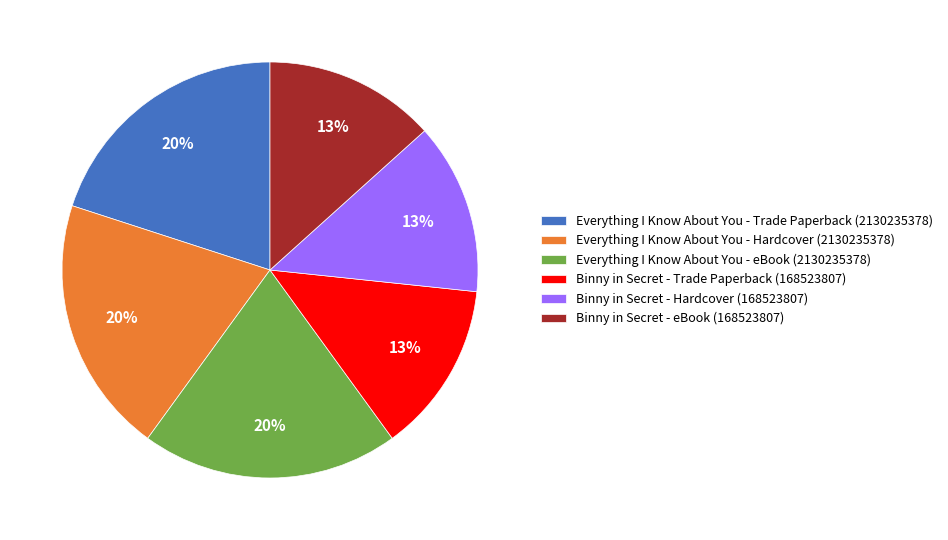

Approximately how many times larger is the value at Everything I Know About You - eBook (2130235378) compared to Everything I Know About You - Trade Paperback (2130235378)?

1.0